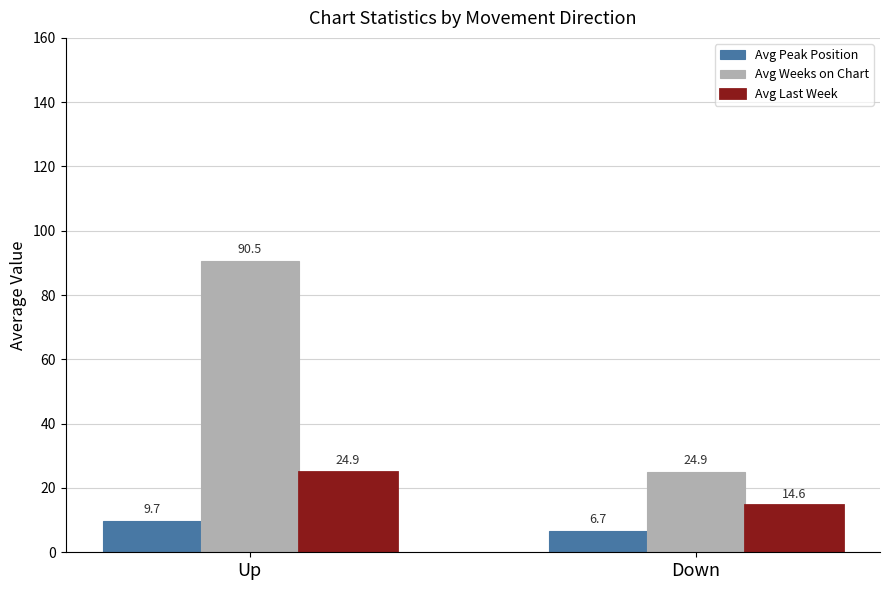

How many groups of bars are there?

2